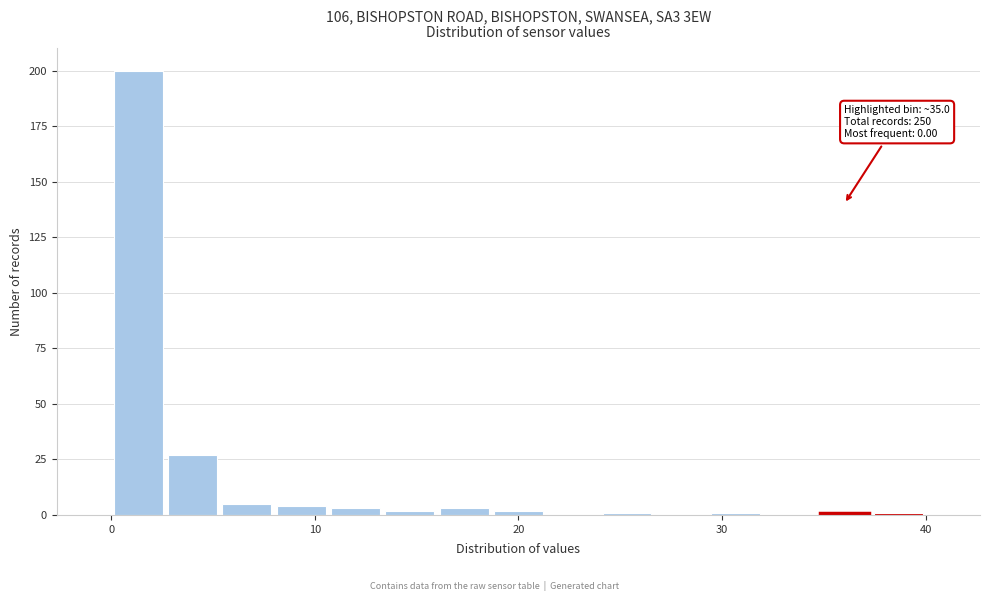

Read against the x-axis, roughly where is the centre of the tallest bar?

1